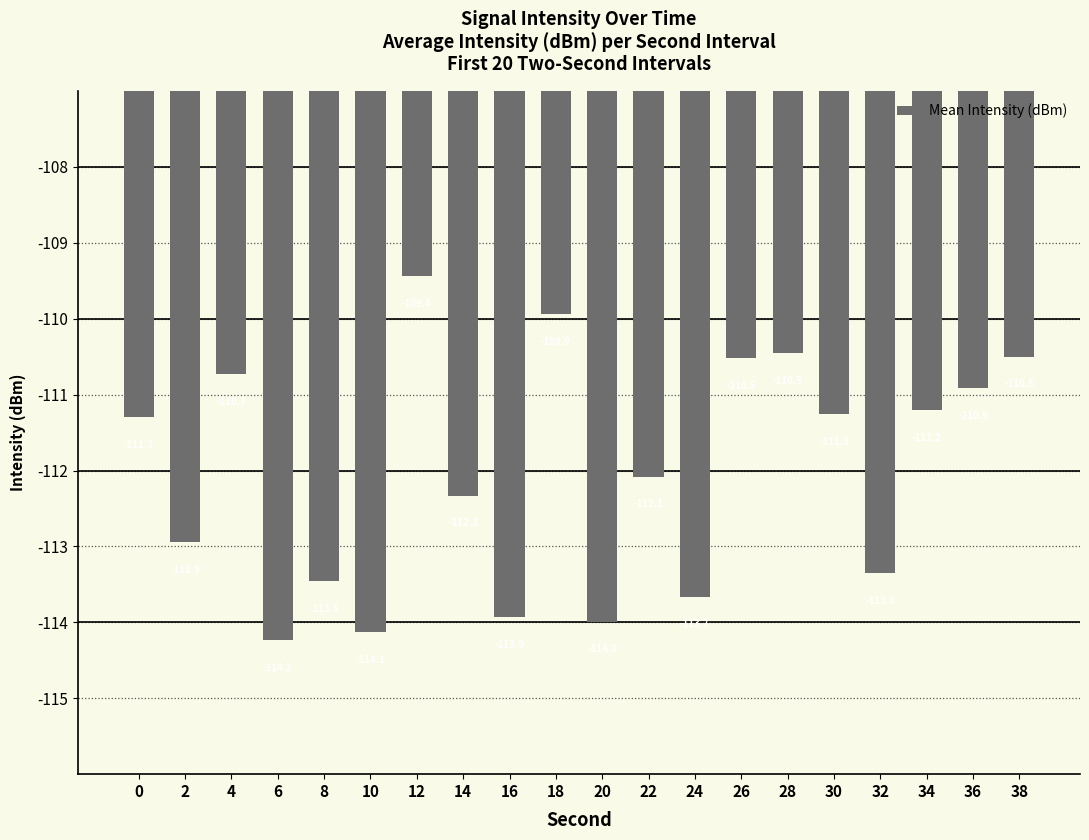

How many series are shown in this chart?

1